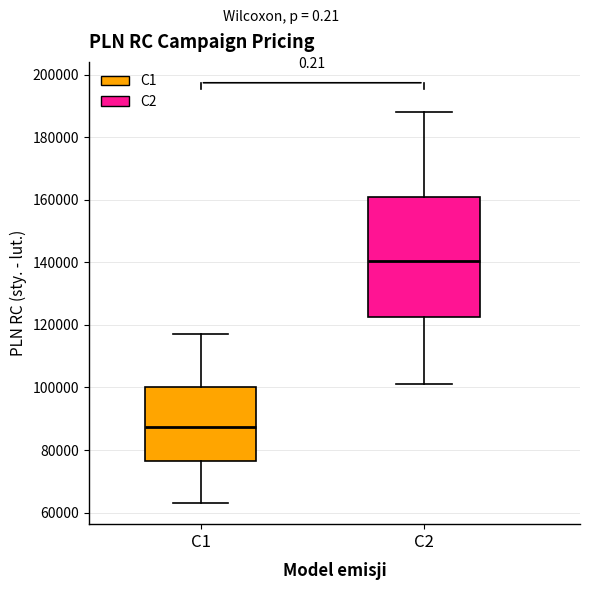

Reading left to right, read every box against the y-axis: the position of its median line, the range the box covers, and the ends of its whiskers. The values are not printed on the chart, so give them approximately, as read against the axis.

C1: median 88000, box 76000 to 100000, whiskers 64000 to 118000
C2: median 140000, box 122000 to 160000, whiskers 102000 to 188000